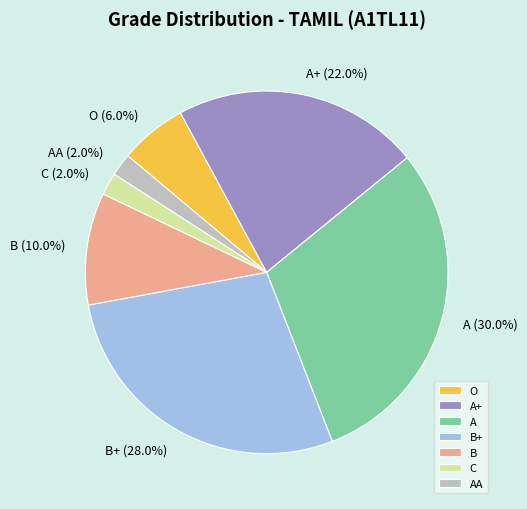

How many slices are in this pie chart?

7